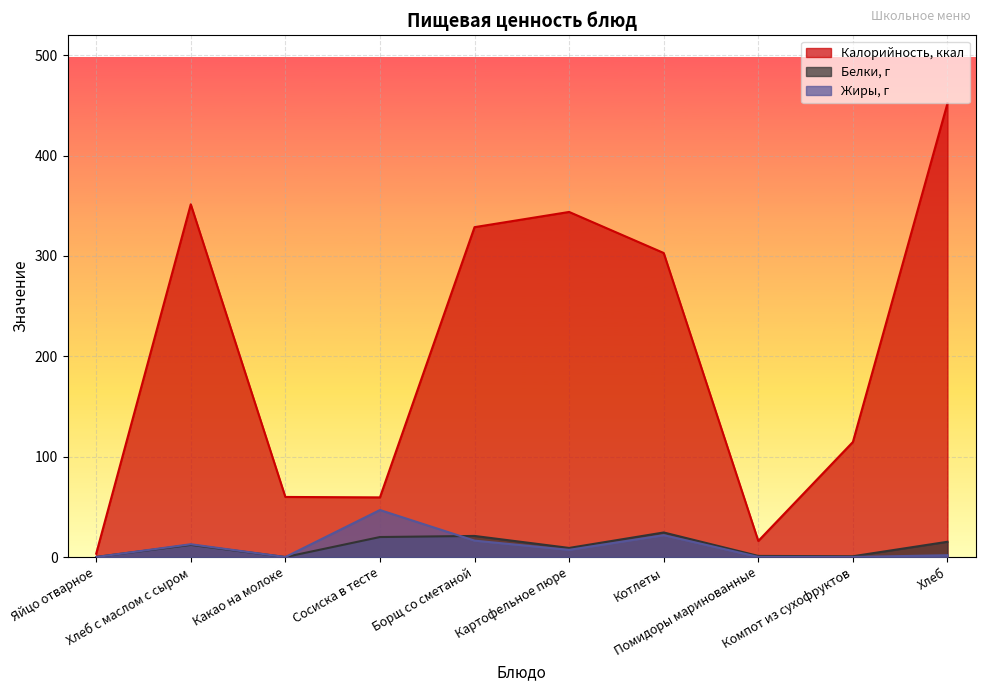

Which label corresponds to the largest value in the chart?

Хлеб